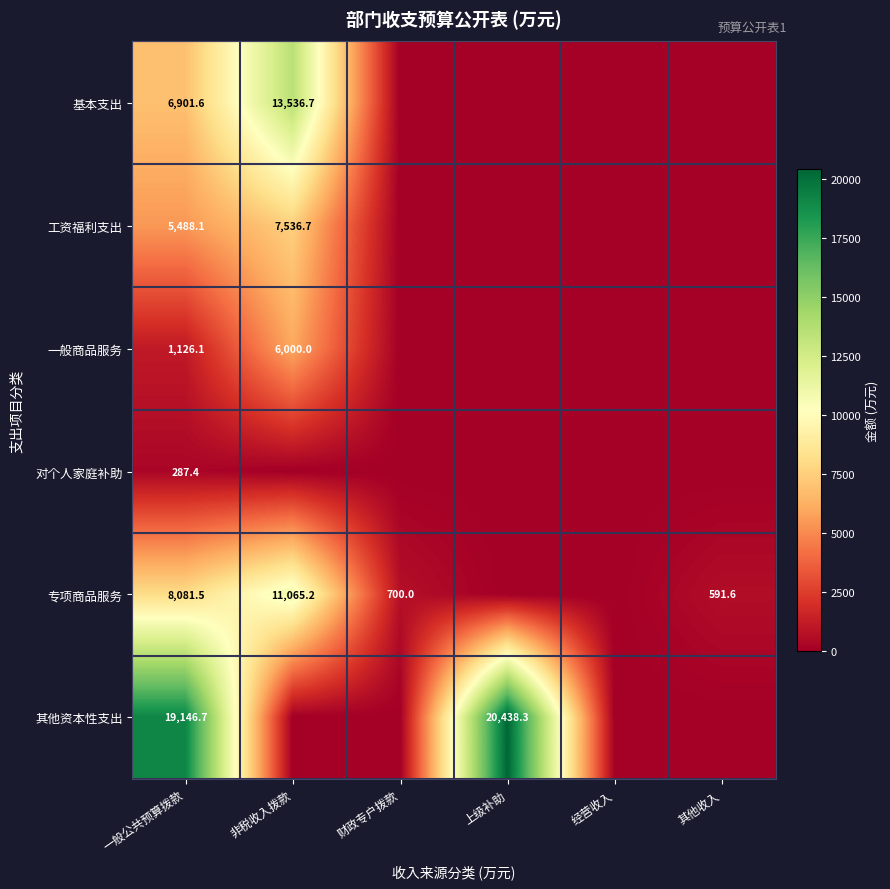

The 其他资本性支出 series shows 19146.7 at 一般公共预算拨款. True or false?

True